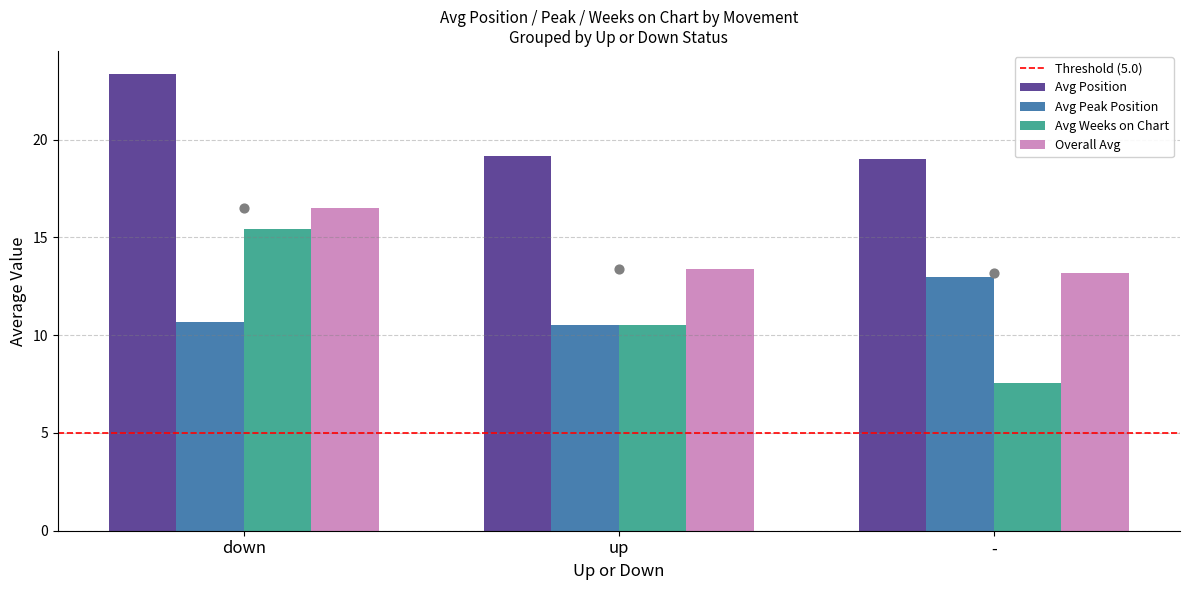

What is the sum of all Overall Avg values?

43.1